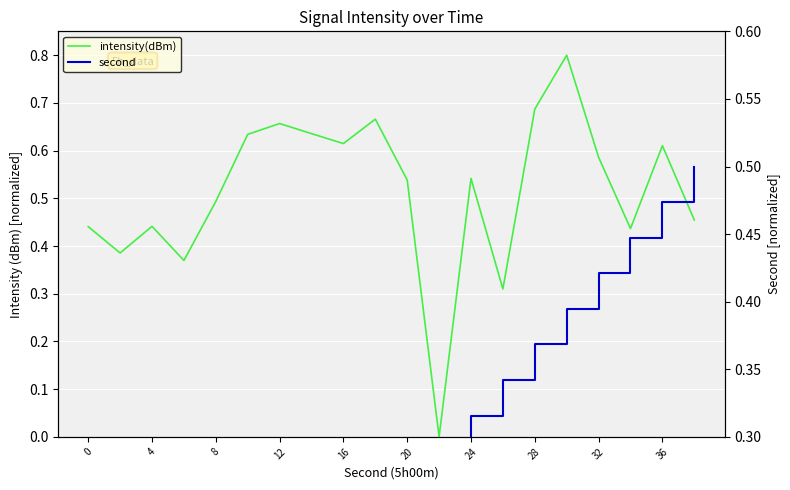

What is the highest value of the intensity(dBm) series?

0.8